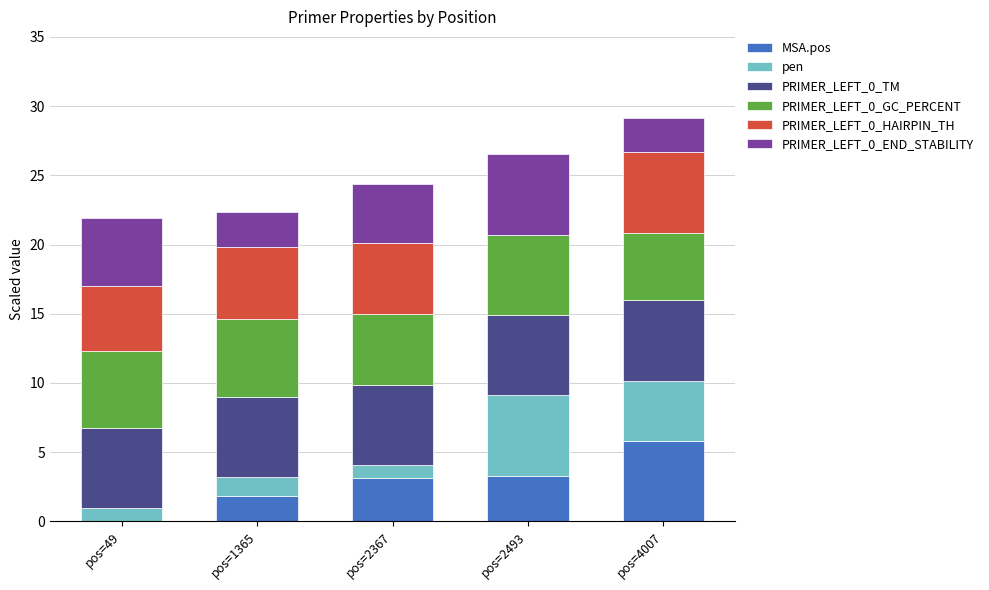

What is the total value across all series at pos=4007?

29.2